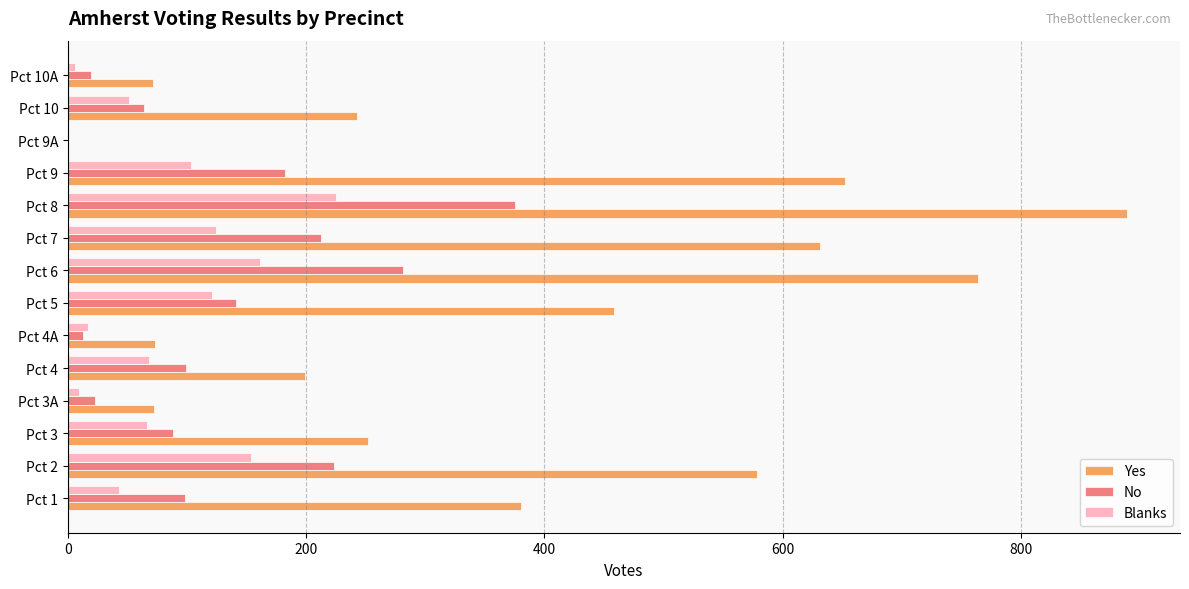

At which label is Yes closest to 444?

Pct 5